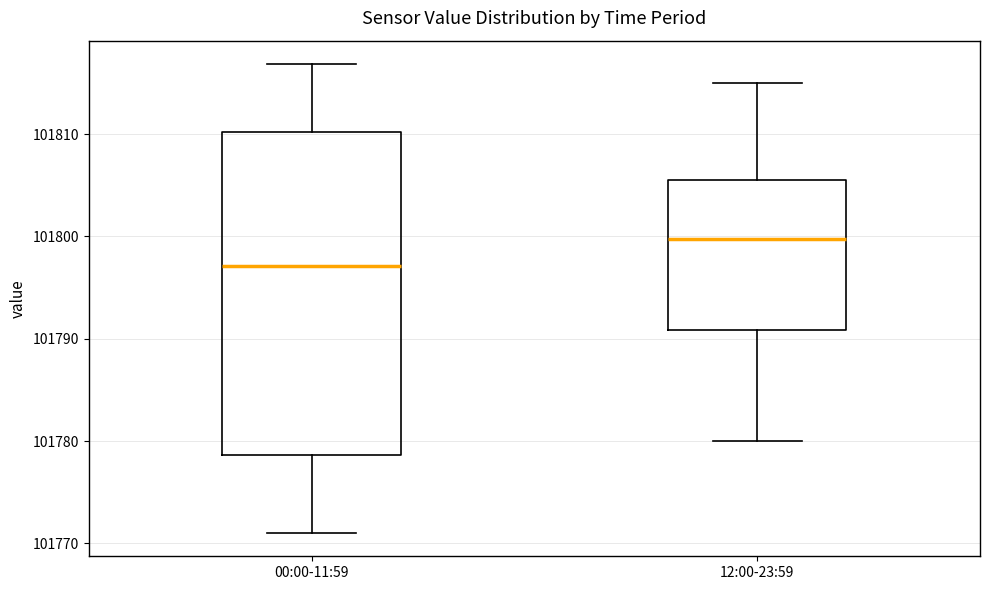

Which box's median line is the highest?

12:00-23:59